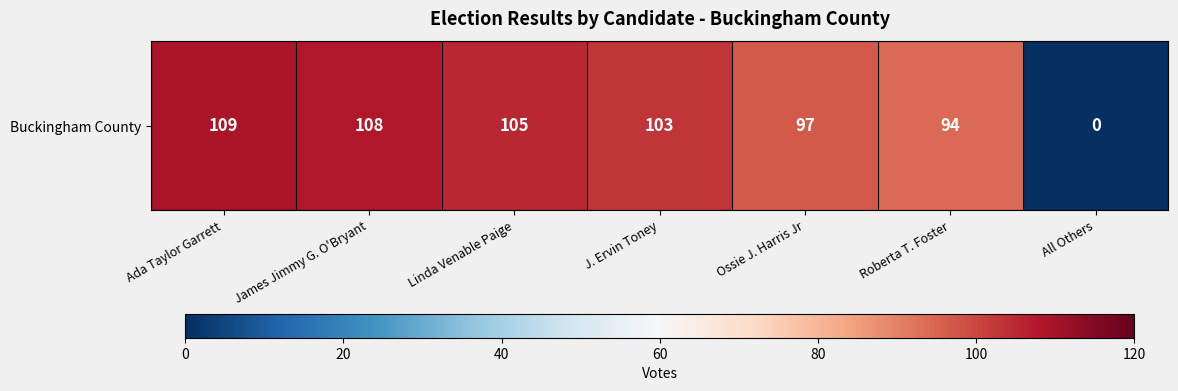

True or false: the data shows 24 at Roberta T. Foster.

False